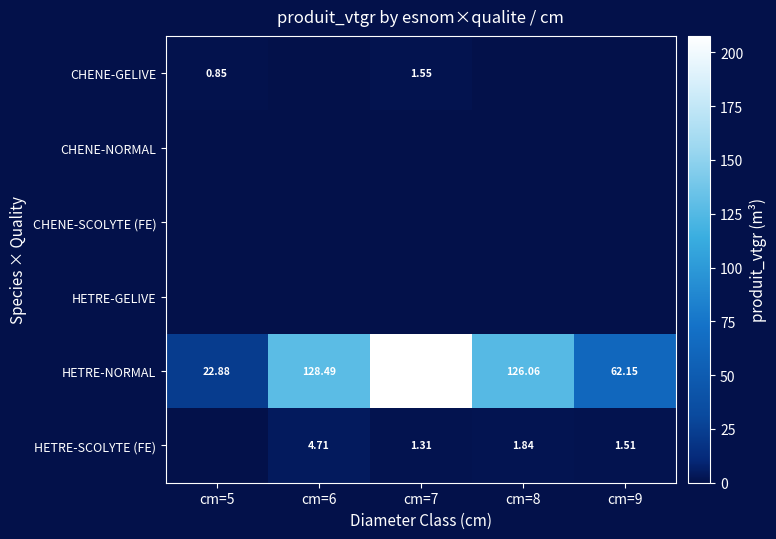

What is the spread (max minus min) of values at cm=8?

126.1